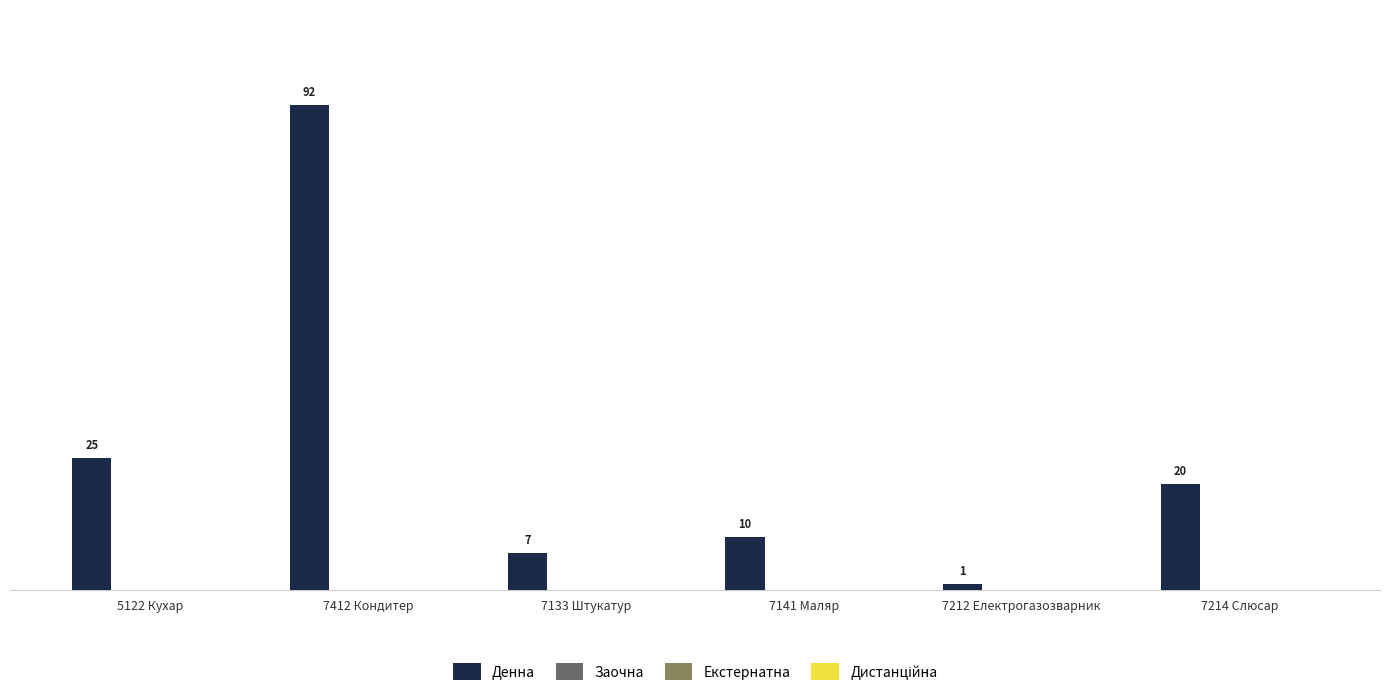

What is the maximum value shown in the chart?

92